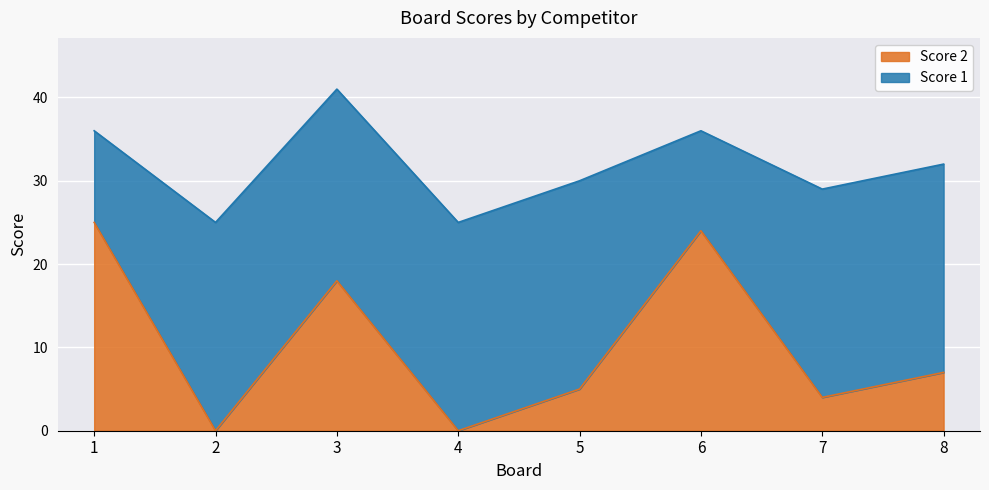

The value of Score 2 at 7 is 1. True or false?

False